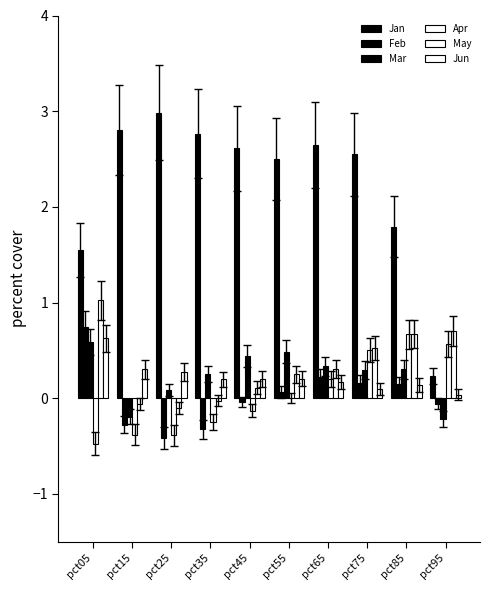

How many groups of bars are there?

10